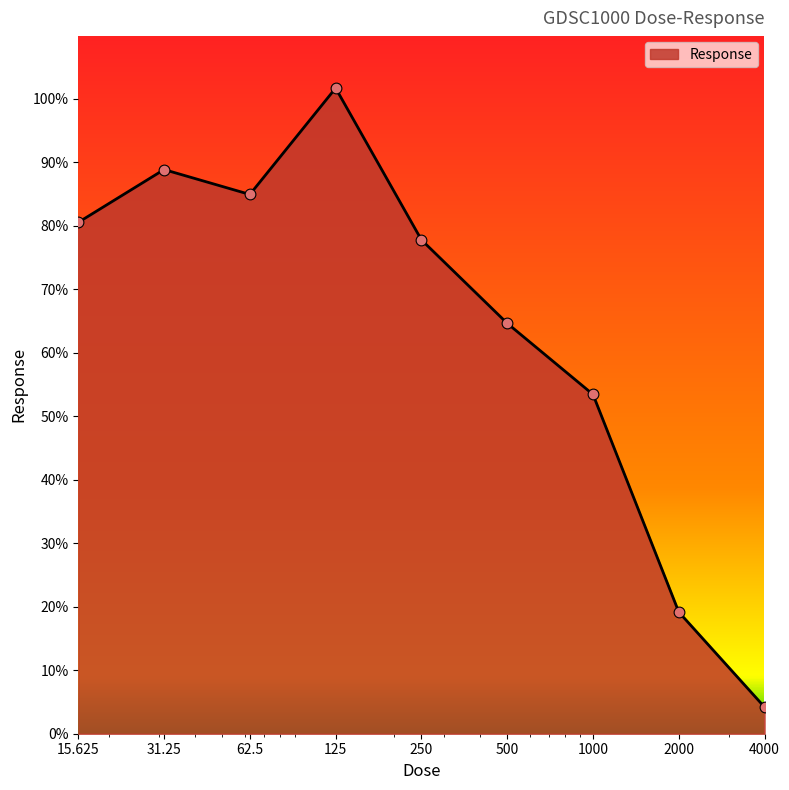

What is the difference between the maximum and minimum values?

97.5